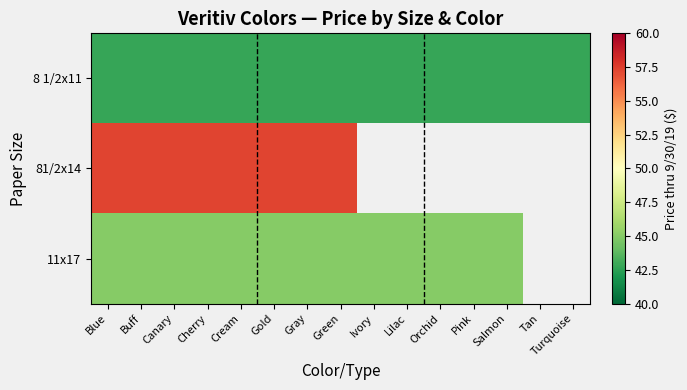

What is the sum of all 8 1/2x11 values?

641.2